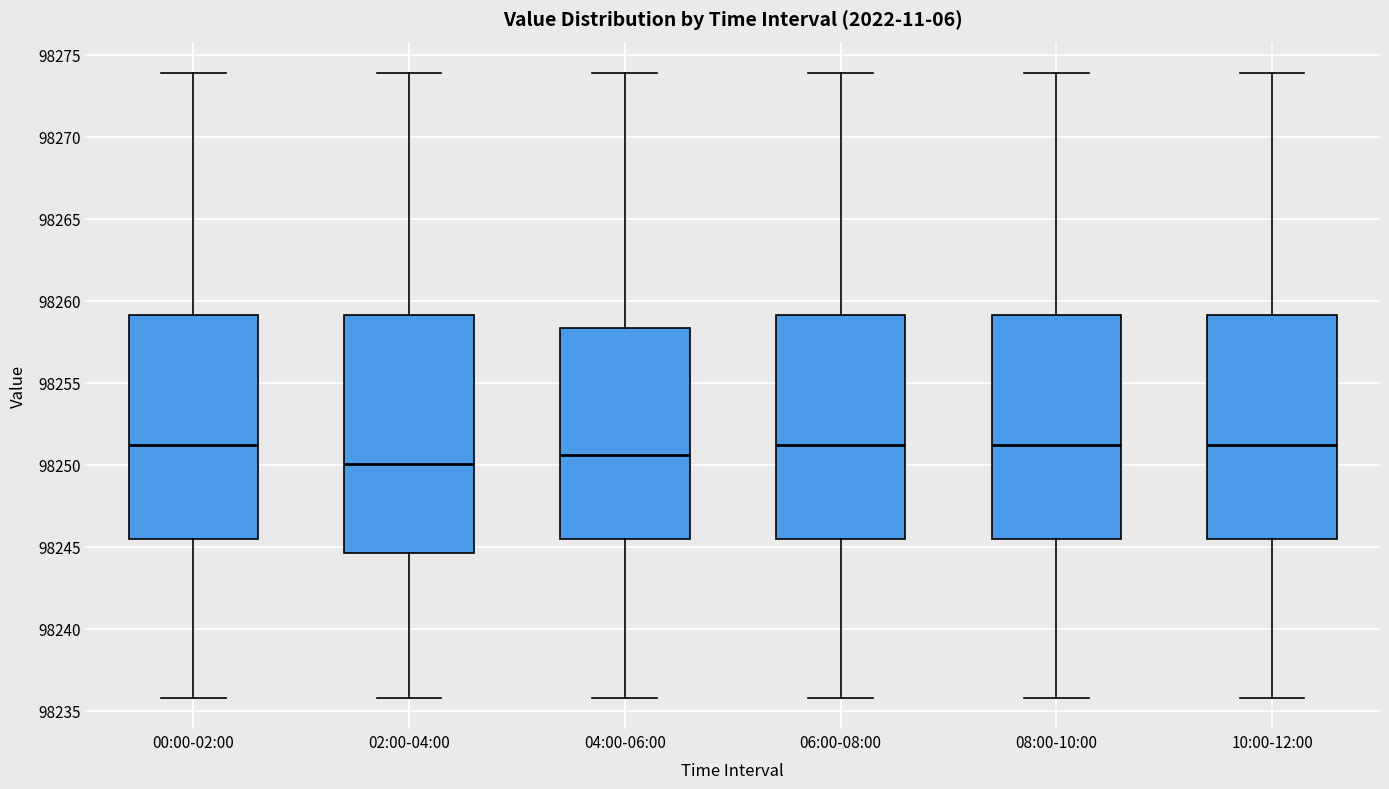

Comparing the boxes themselves (not the whiskers), which one is the tallest?

02:00-04:00